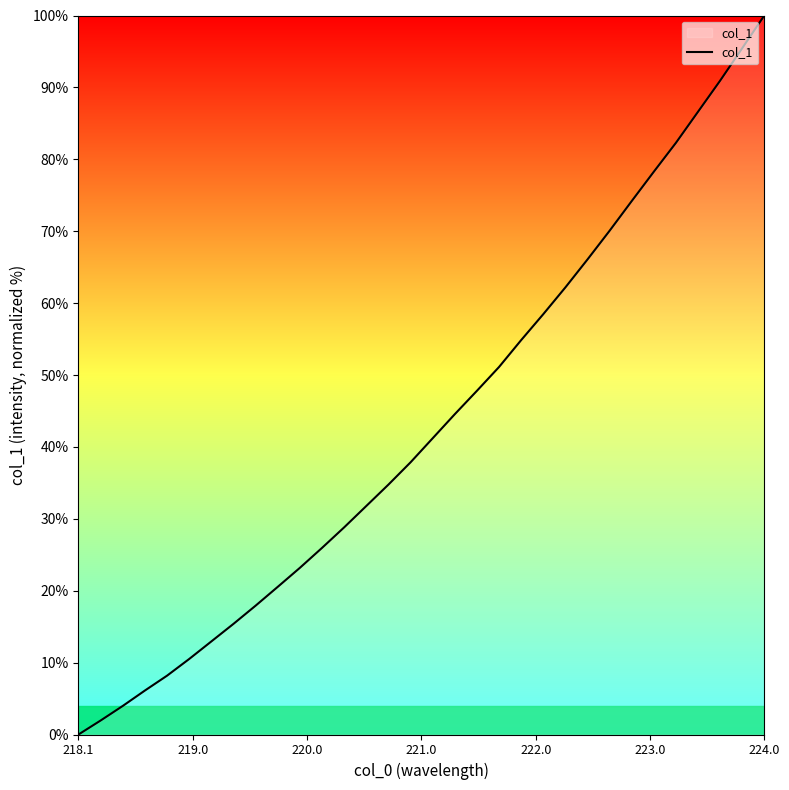

How many values exceed 41?

16